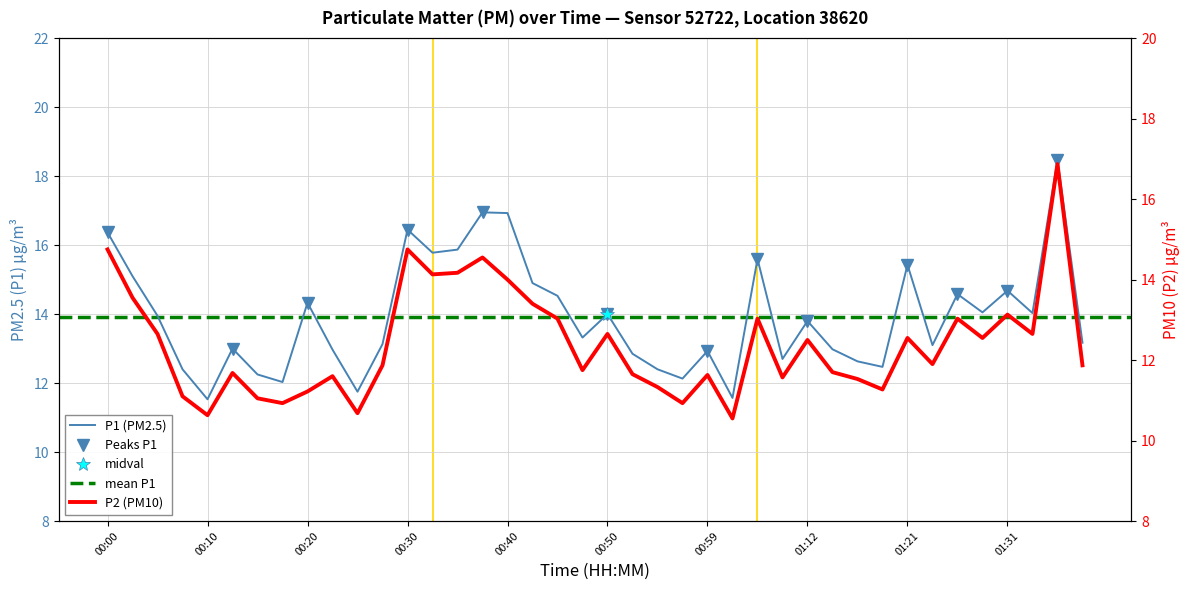

How many lines are shown in the chart?

2